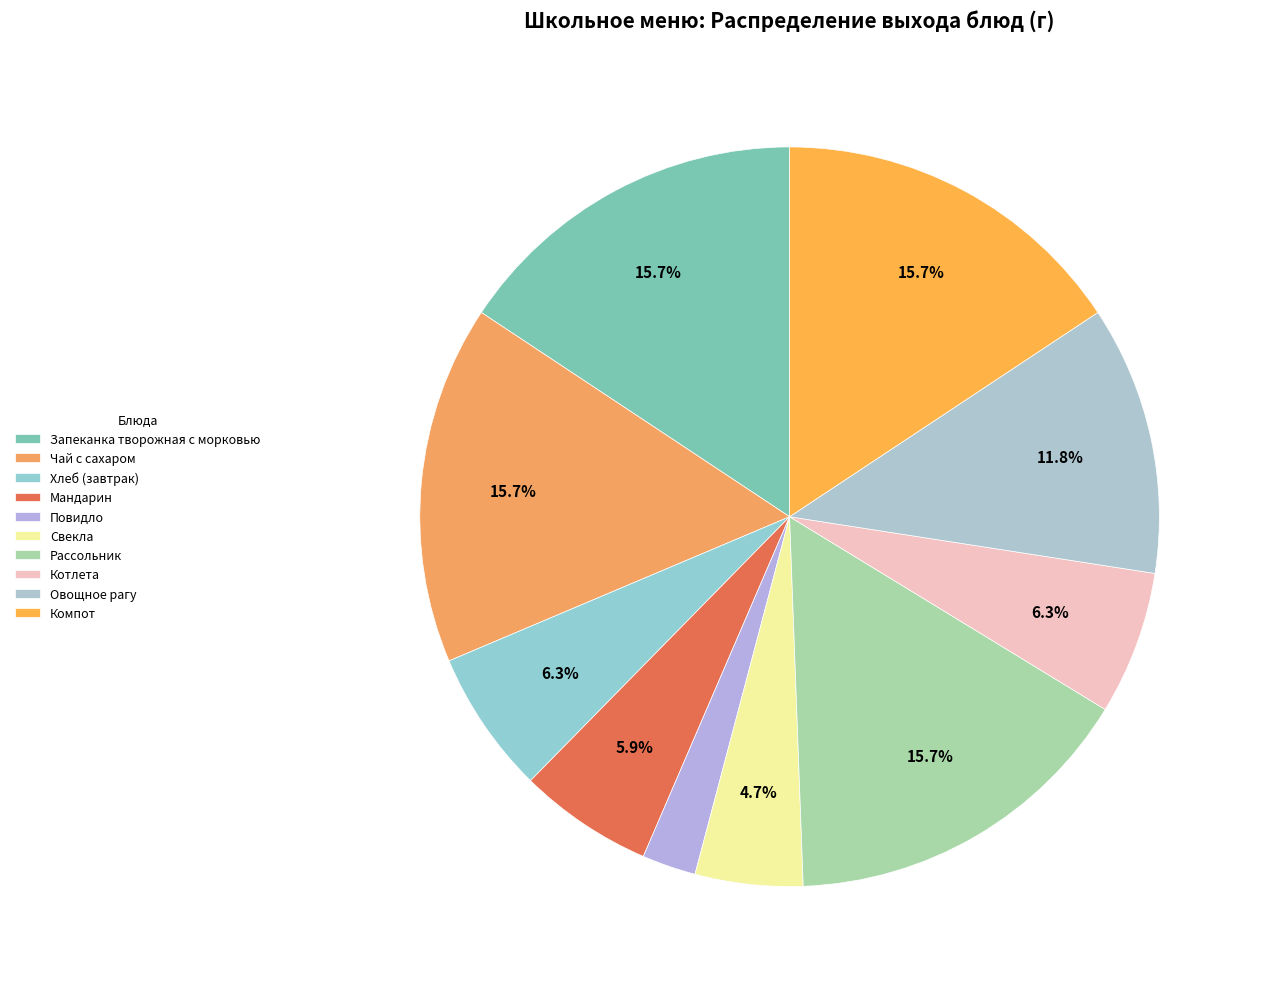

To the nearest percent, what portion does Котлета represent?

6%